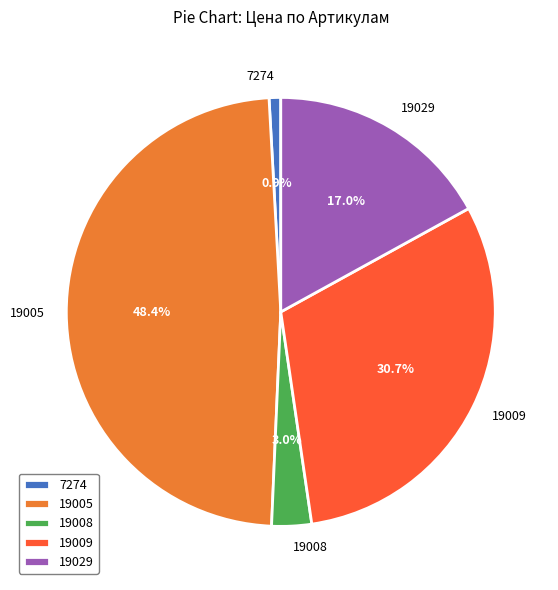

Combined, do 7274 and 19009 account for over 50%?

No